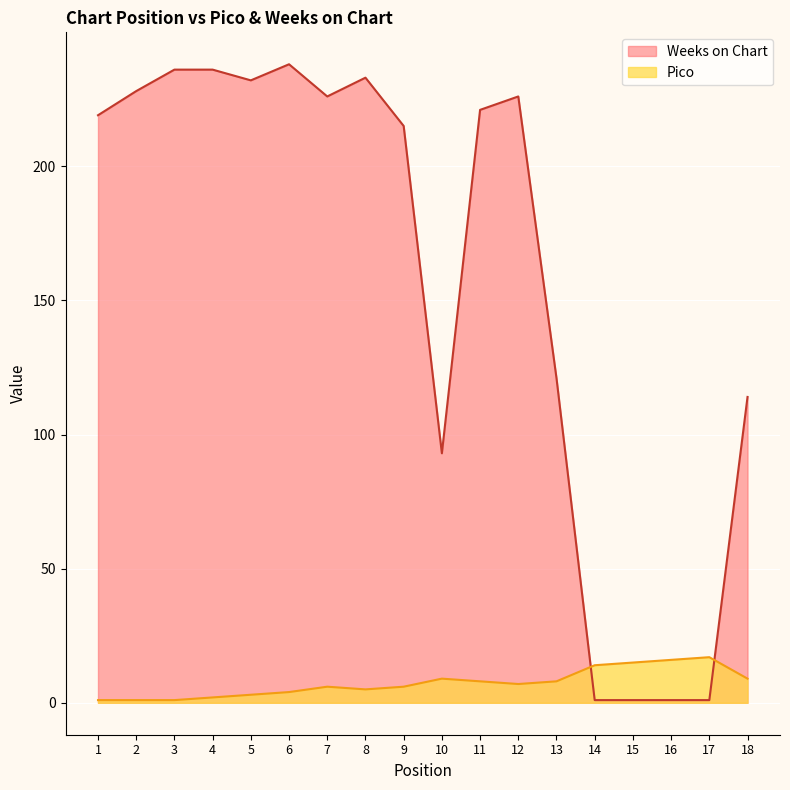

What are all the series names shown in the legend?

Weeks on Chart, Pico